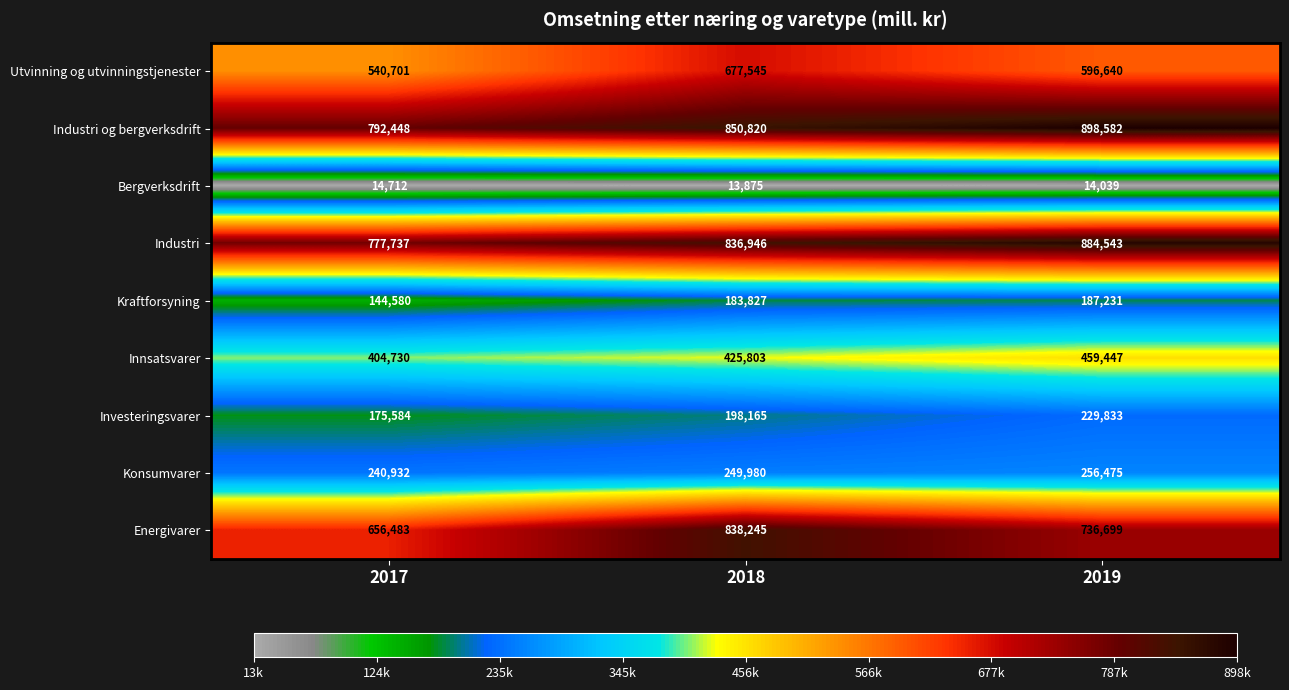

What is the sum of the Industri values at 2017 and 2019?

1662280